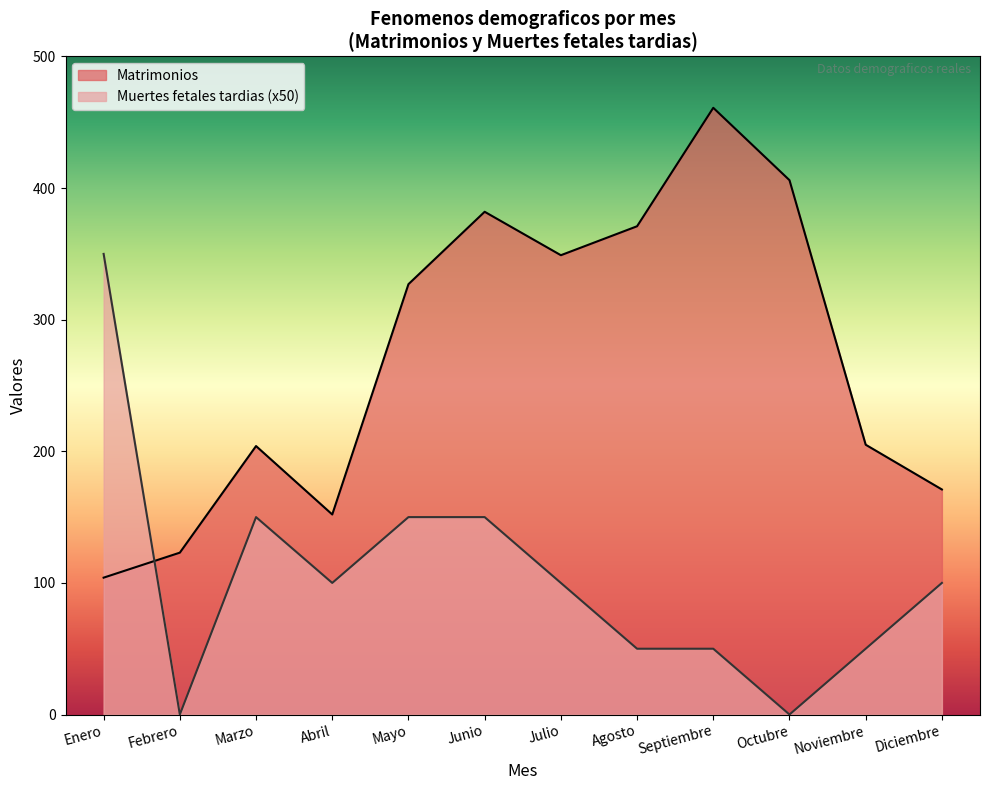

Reading right to left, transcribe all the data shown in this chart.

Matrimonios: Diciembre=171	Noviembre=205	Octubre=406	Septiembre=461	Agosto=371	Julio=349	Junio=382	Mayo=327	Abril=152	Marzo=204	Febrero=123	Enero=104
Muertes fetales tardias: Diciembre=100	Noviembre=50	Octubre=0	Septiembre=50	Agosto=50	Julio=100	Junio=150	Mayo=150	Abril=100	Marzo=150	Febrero=0	Enero=350